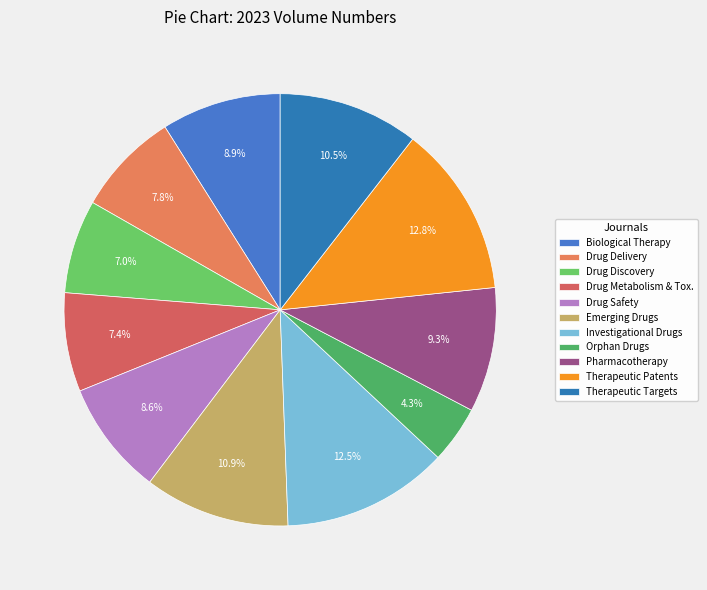

Does any single category account for the majority?

No